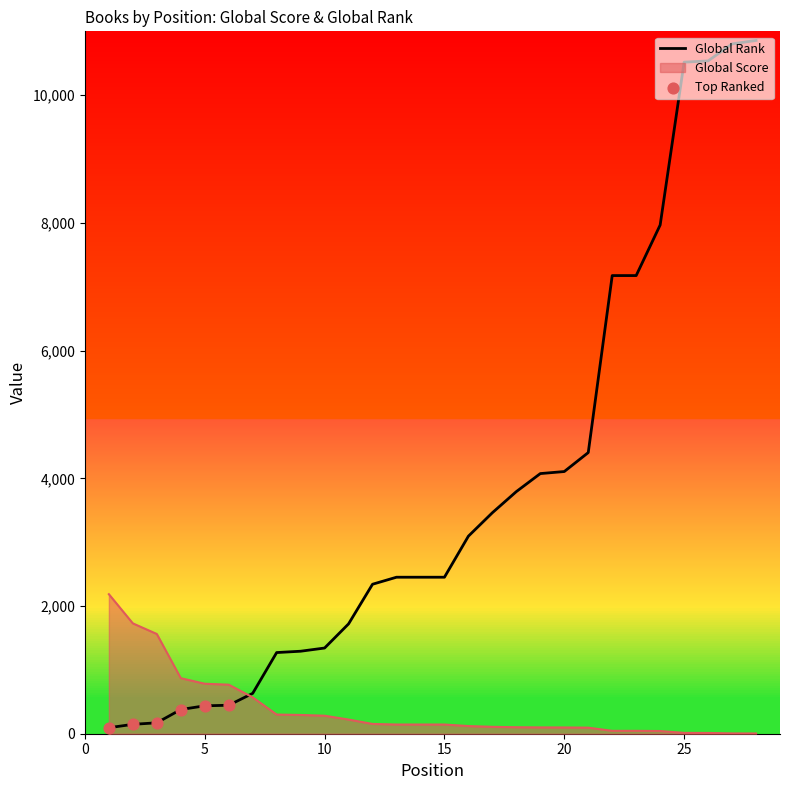

Which series has the widest spread of Y values?

Global Rank